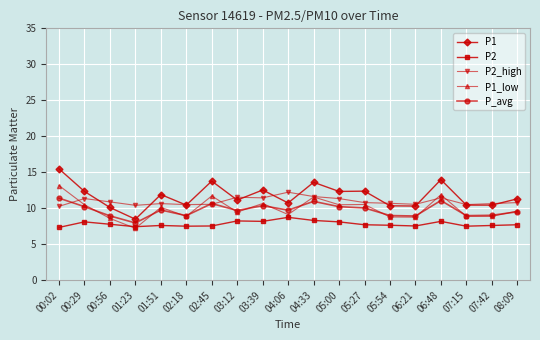

What is the label of the 17th point from the right?

00:56